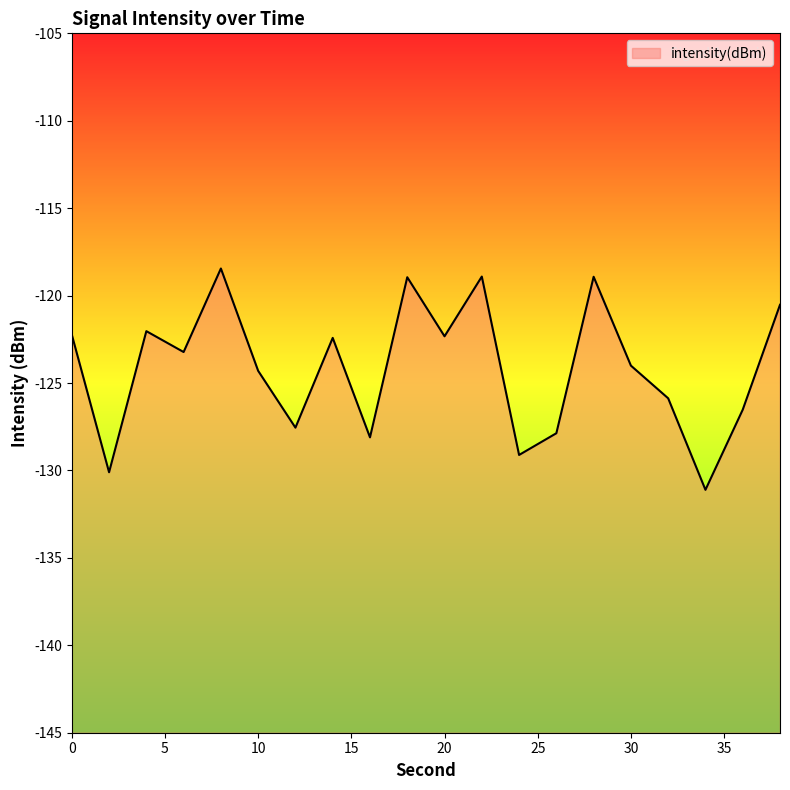

What is the difference between the values at 14 and 0?

0.2